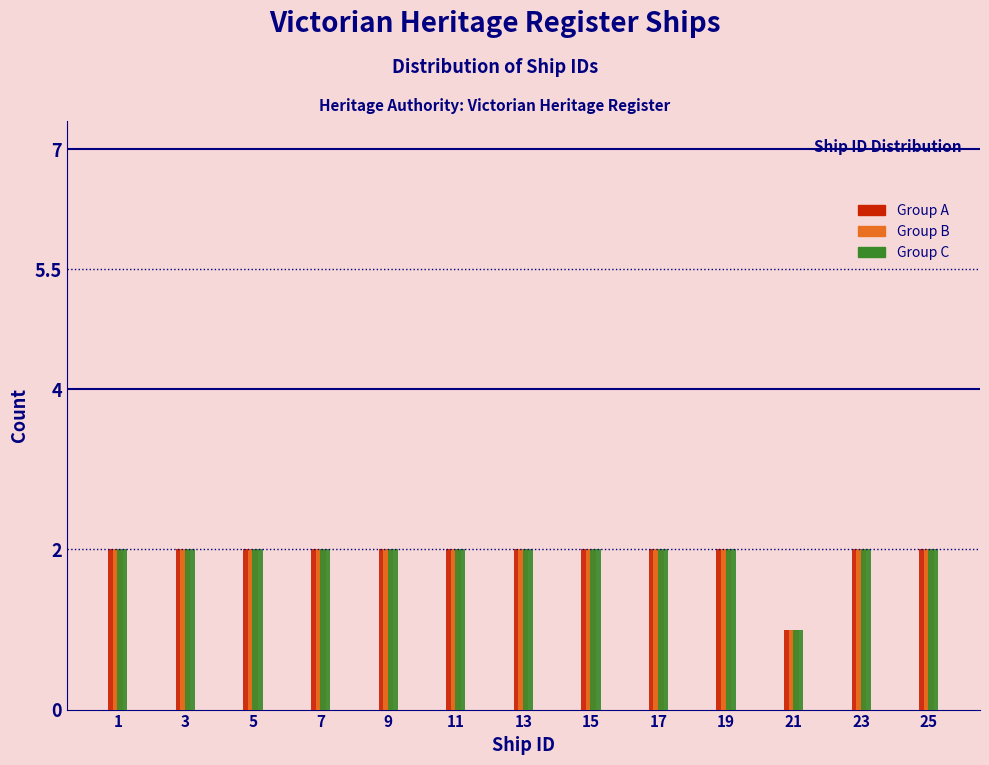

What is the total value across all series at 21?

3